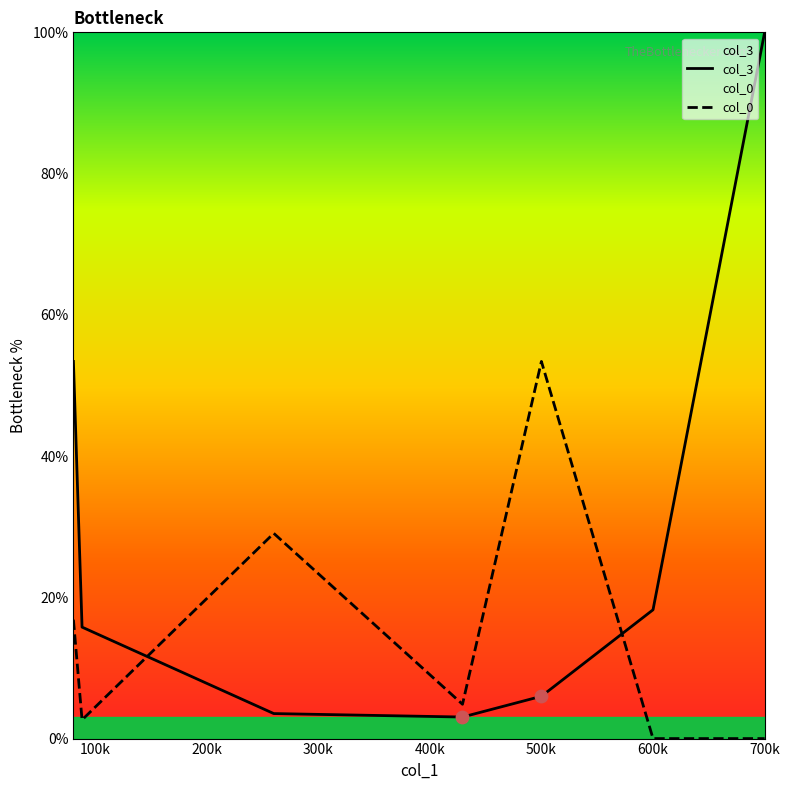

Which series has the largest Y range (max minus min)?

col_3